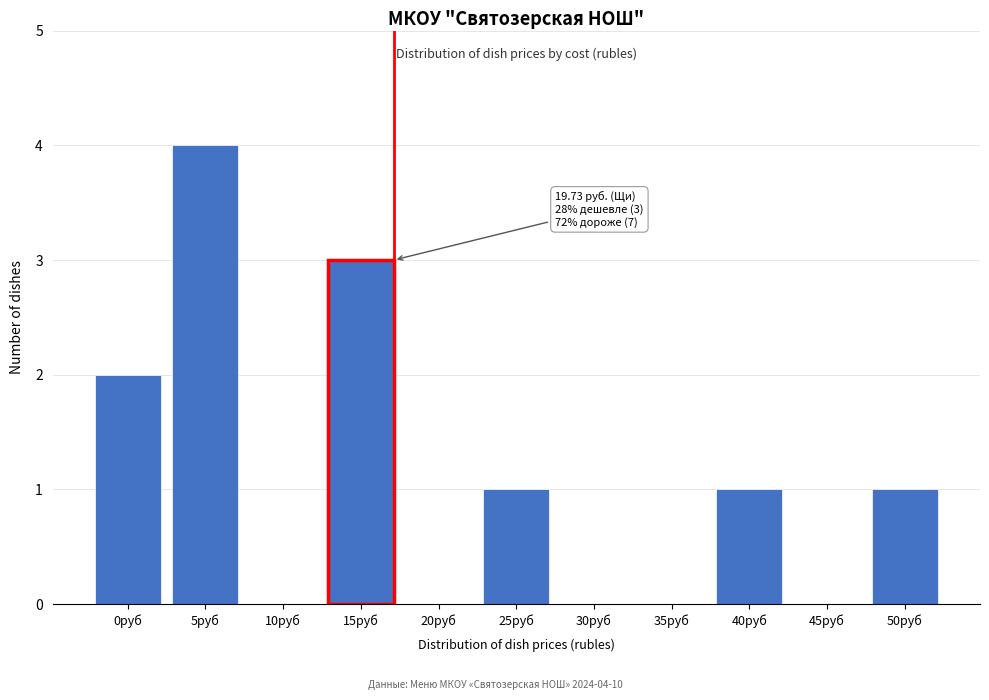

Reading right to left, what are all the values shown in this chart?

50руб=1	45руб=0	40руб=1	35руб=0	30руб=0	25руб=1	20руб=0	15руб=3	10руб=0	5руб=4	0руб=2